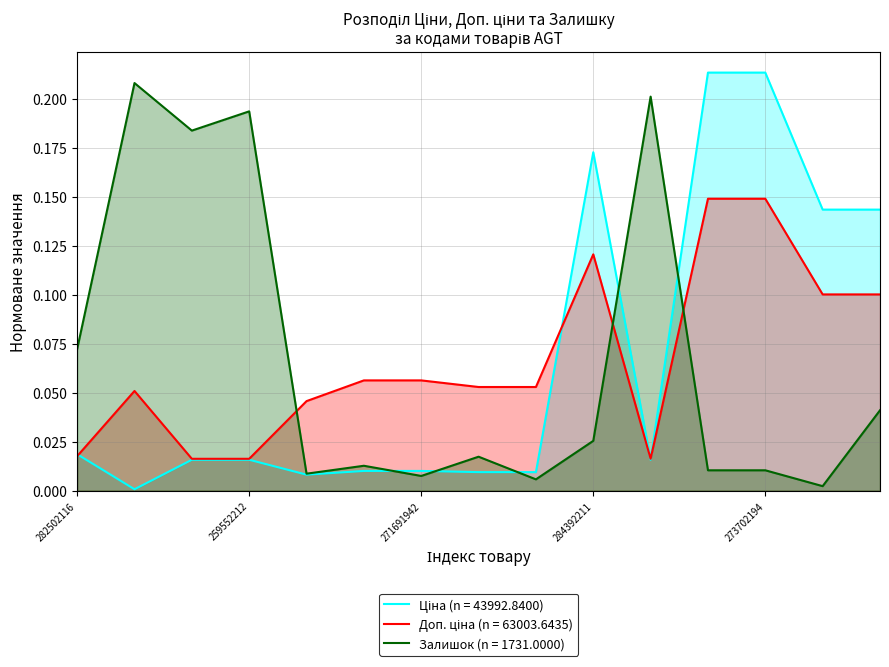

List the labels in order of Доп. ціна value, smallest first.

259552213, 259552212, 259552189, 282502116, 283532151, 283972211, 271681948, 271681942, 271691948, 271691942, 11352184, 11352182, 284392211, 273702193, 273702194